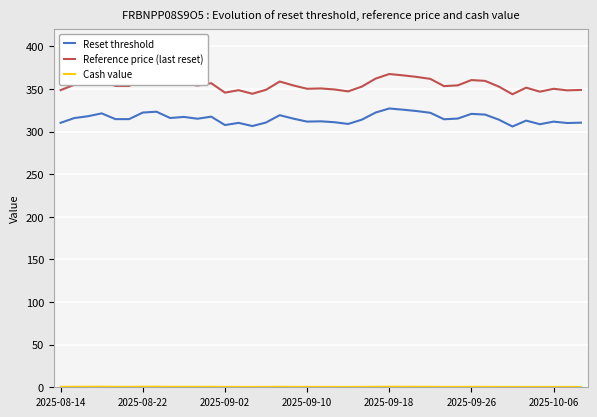

Does the chart display data point markers on the line(s)?

No